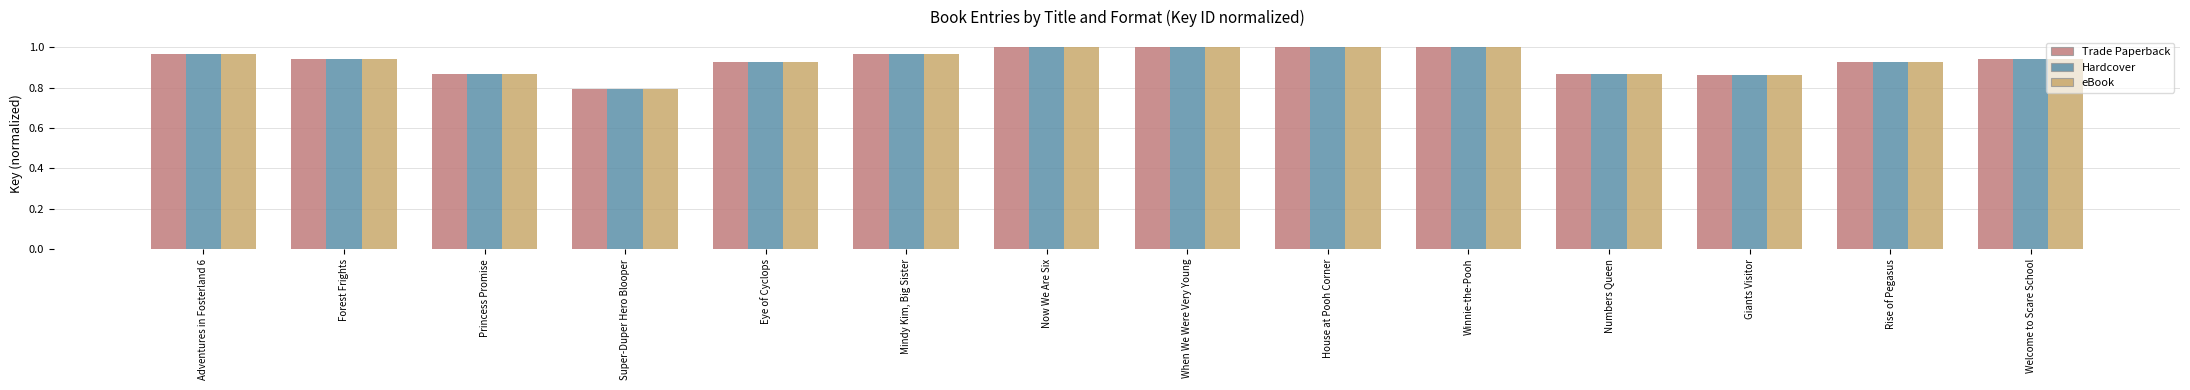

At which label is Trade Paperback closest to 0?

Super-Duper Hero Blooper